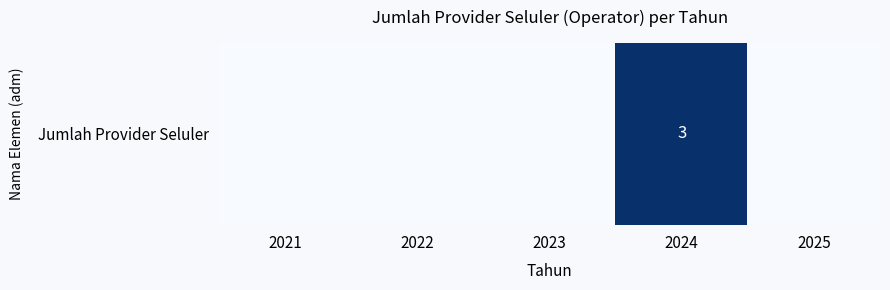

Count the values in the range 0 to 1.

4